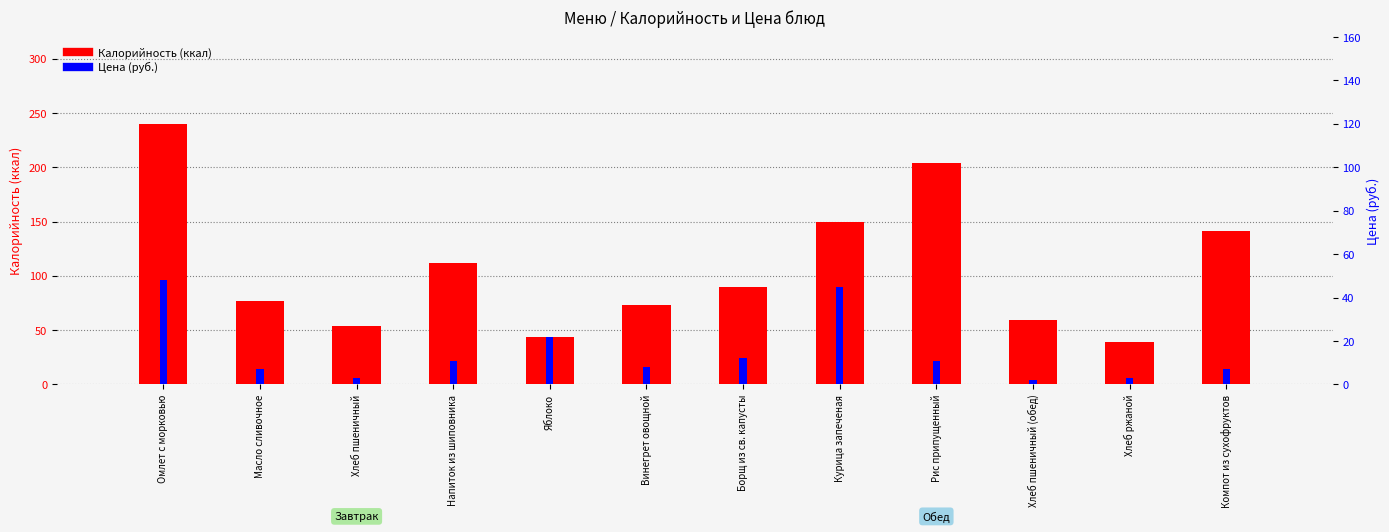

Which series has the largest range (max minus min)?

Калорийность